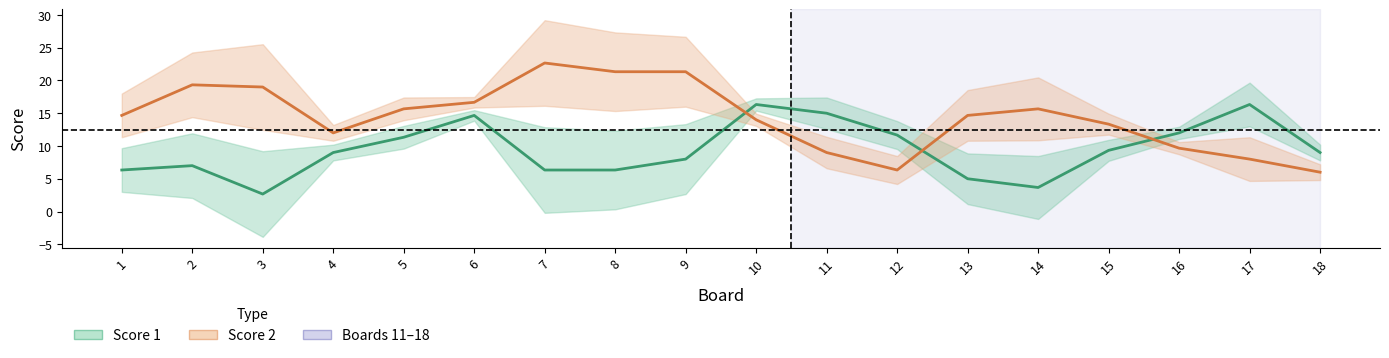

What is the minimum value for Score 1?

2.7